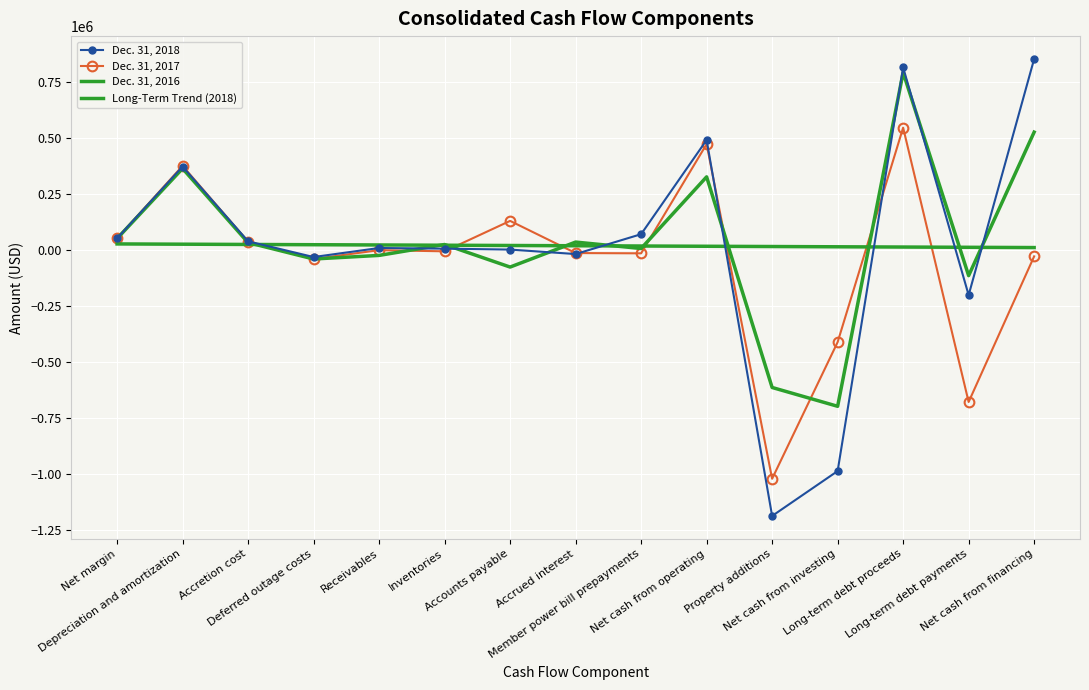

How many values in the Dec. 31, 2018 series are below 8424?

7